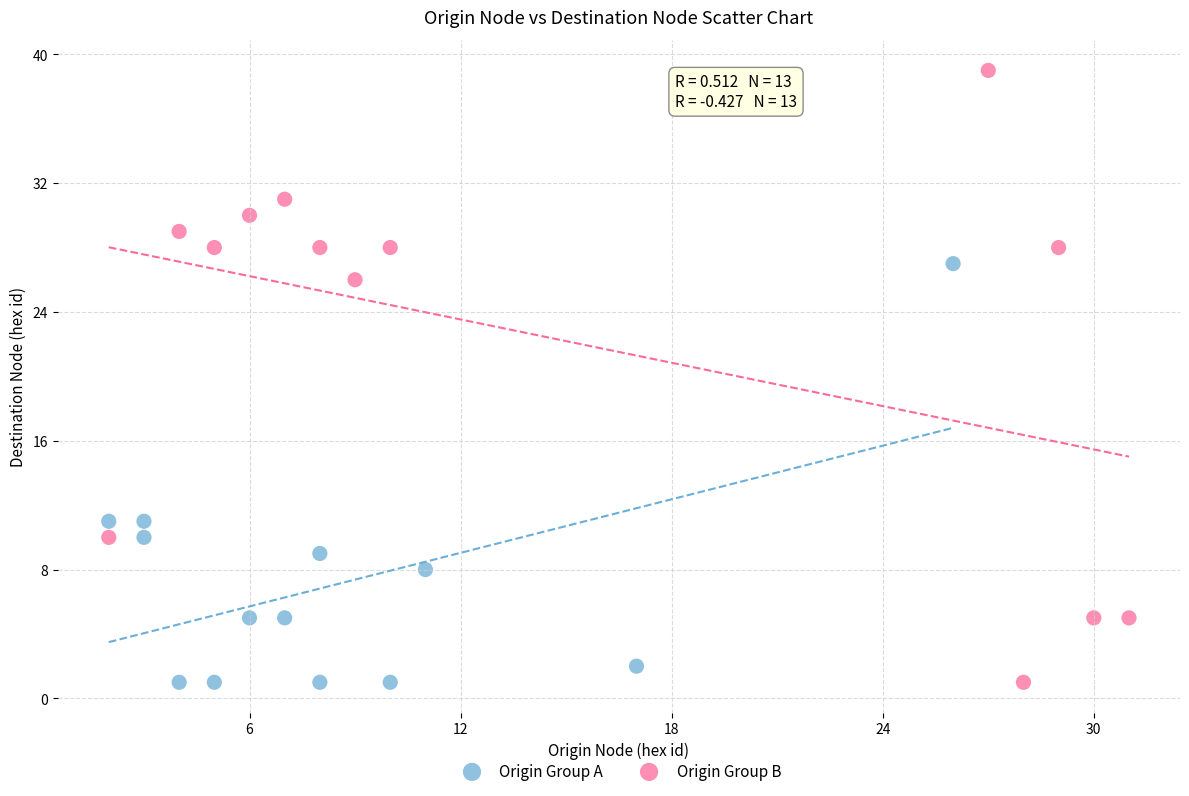

Which series reaches the maximum Y coordinate?

Origin Group B